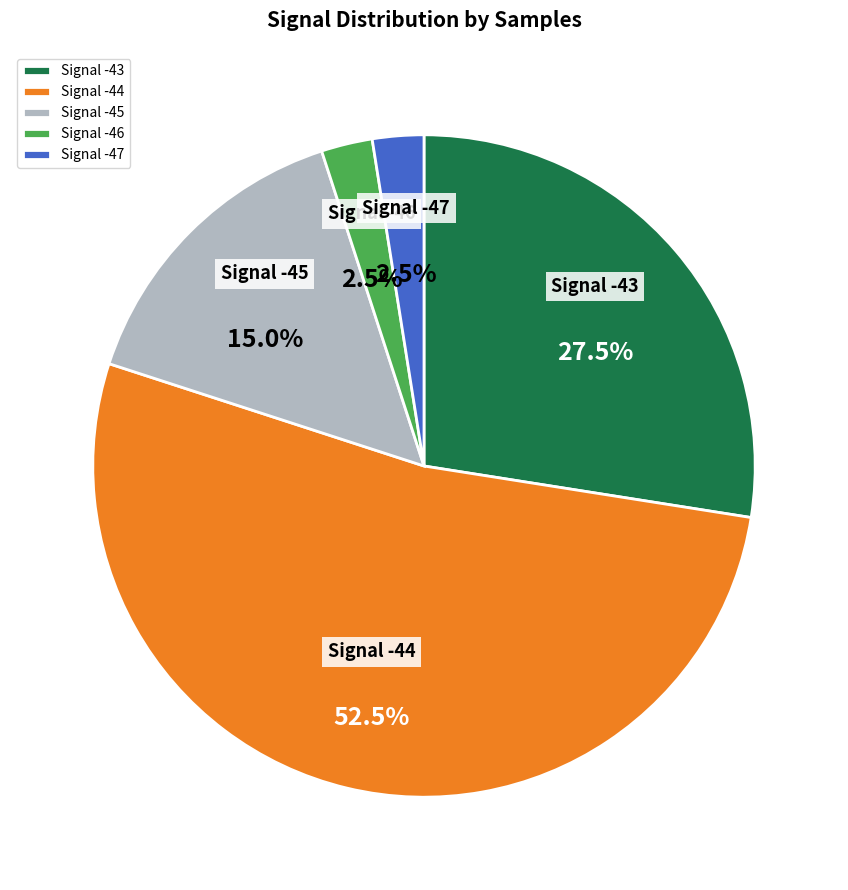

How many segments does this pie chart have?

5